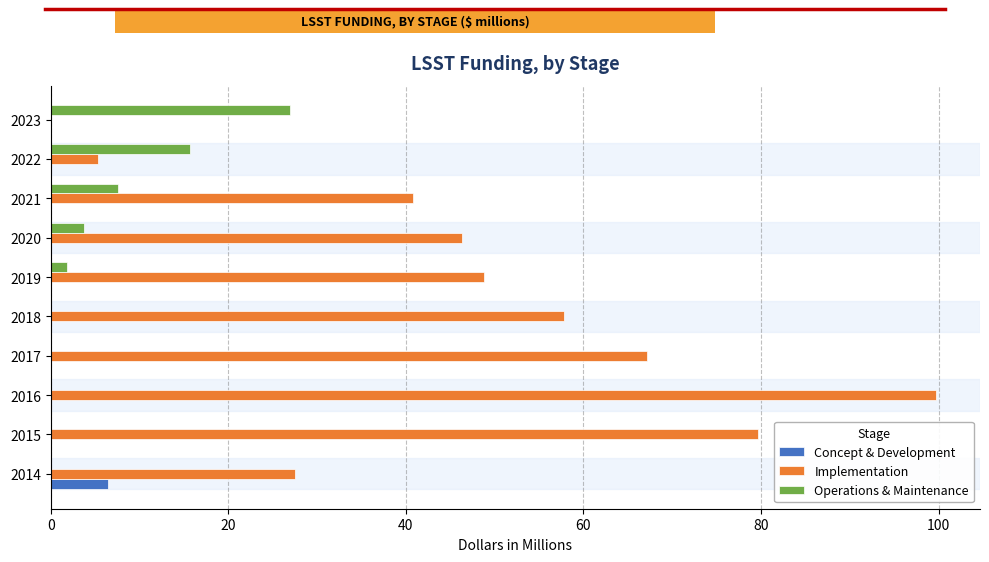

Which label corresponds to the largest value in the chart?

2016